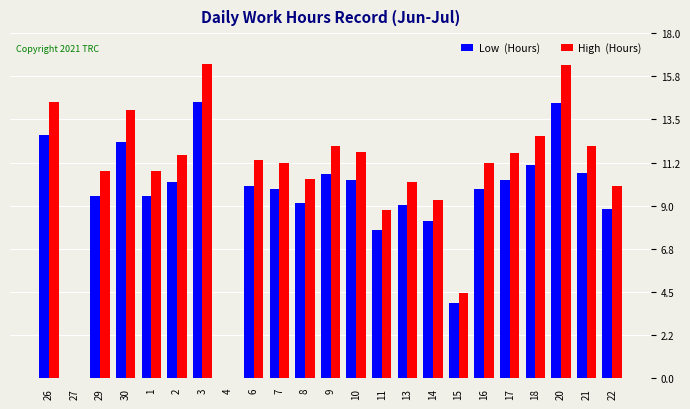

What is the total value across all series at 13?

19.3